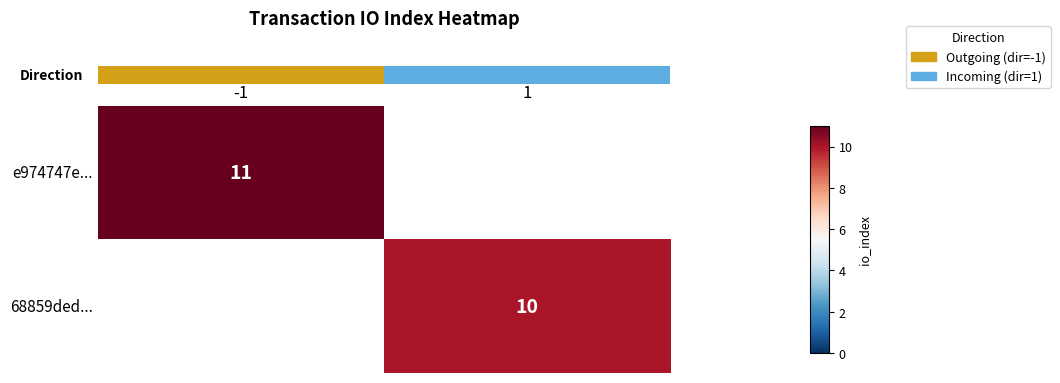

How many categories are shown in the chart?

2